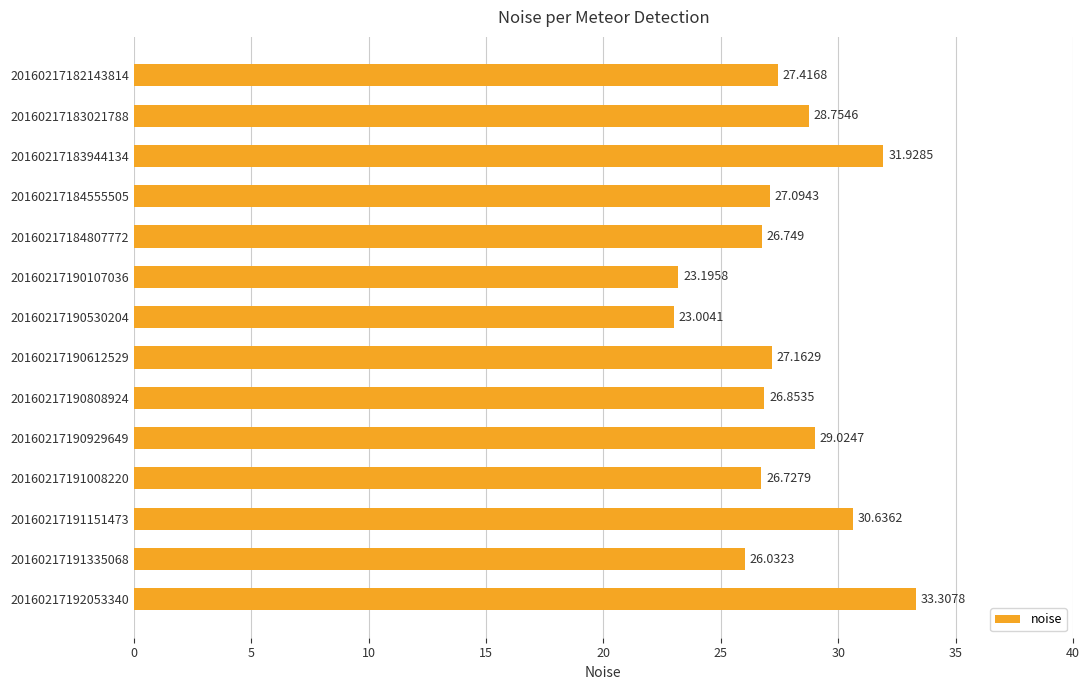

Where is the data nearest to the value 28?

20160217182143814